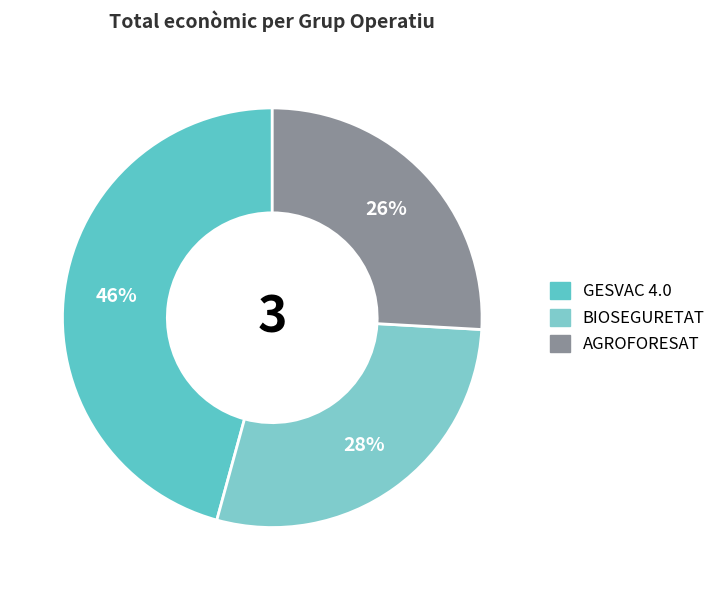

Is it true that GESVAC 4.0 is 53% of the pie?

False